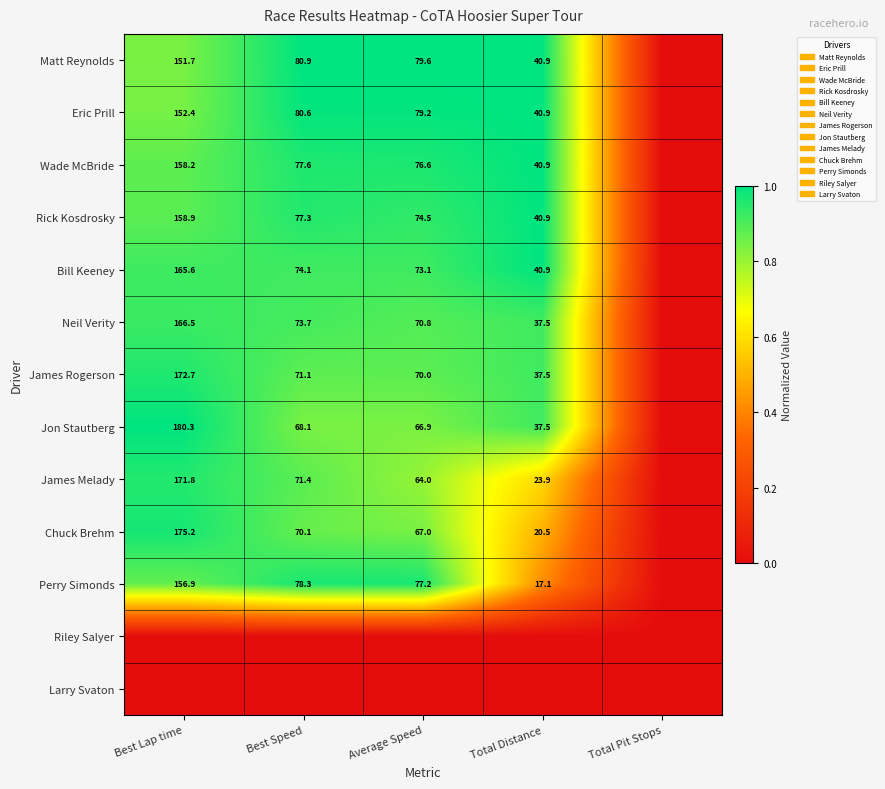

What is the sum of the Chuck Brehm values at Average Speed and Total Distance?

87.5